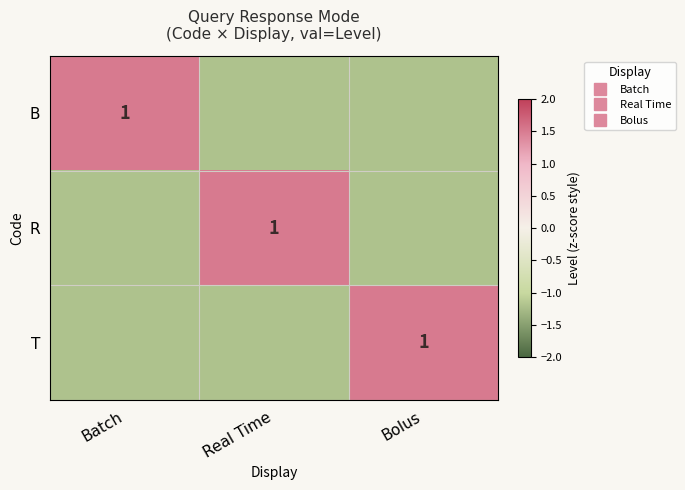

At Real Time, list the series in order from smallest to largest.

B, T, R